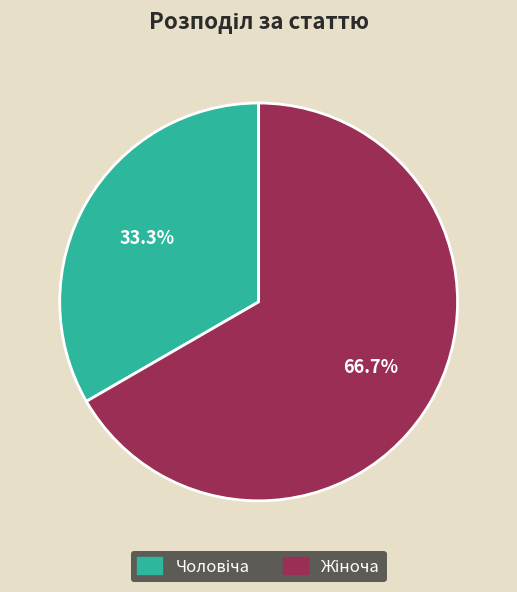

Is there any slice that represents more than half of the pie?

Yes